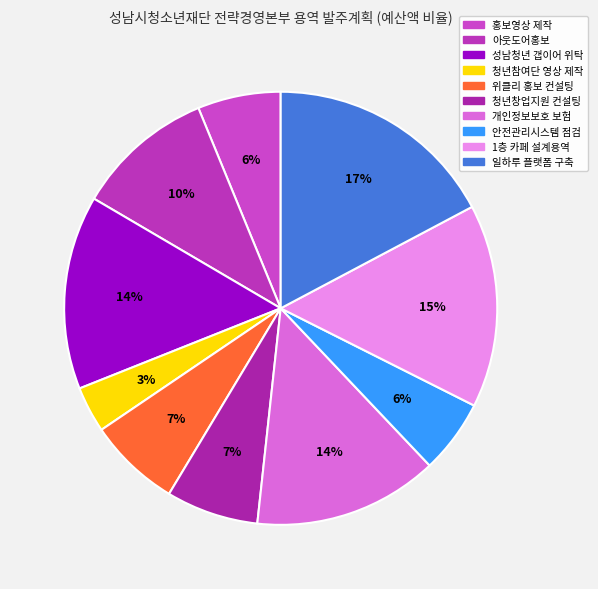

Which slice is the largest?

일하루 플랫폼 구축